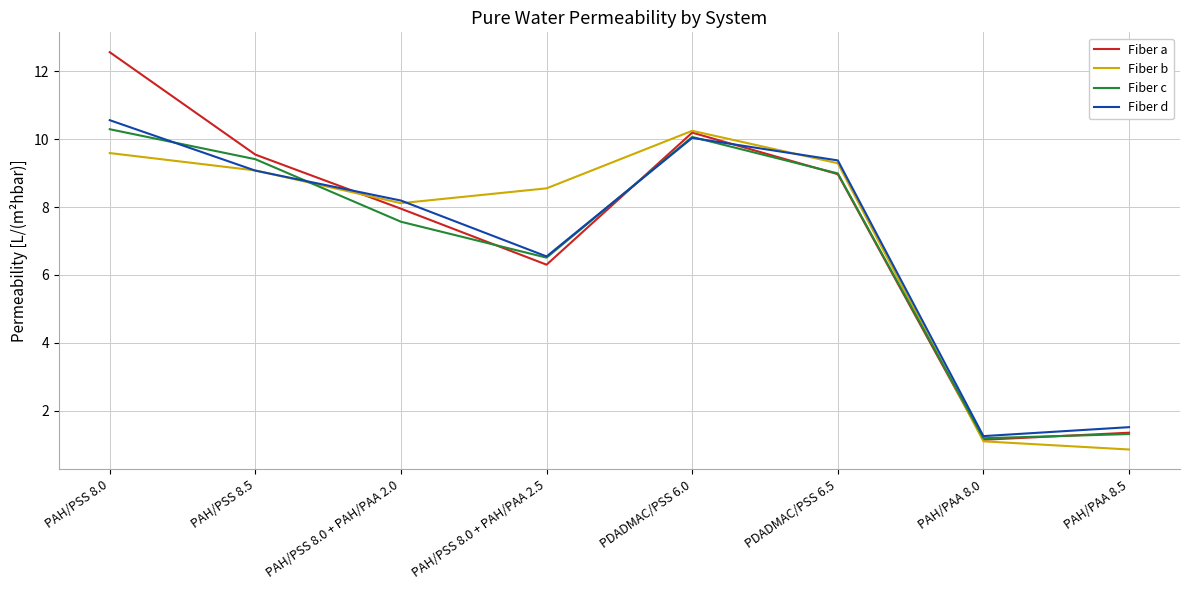

Reading left to right, transcribe all the data shown in this chart.

Fiber a: PAH/PSS 8.0=12.6	PAH/PSS 8.5=9.5	PAH/PSS 8.0 + PAH/PAA 2.0=8.0	PAH/PSS 8.0 + PAH/PAA 2.5=6.3	PDADMAC/PSS 6.0=10.2	PDADMAC/PSS 6.5=9.0	PAH/PAA 8.0=1.1	PAH/PAA 8.5=1.4
Fiber b: PAH/PSS 8.0=9.6	PAH/PSS 8.5=9.1	PAH/PSS 8.0 + PAH/PAA 2.0=8.1	PAH/PSS 8.0 + PAH/PAA 2.5=8.6	PDADMAC/PSS 6.0=10.2	PDADMAC/PSS 6.5=9.3	PAH/PAA 8.0=1.1	PAH/PAA 8.5=0.9
Fiber c: PAH/PSS 8.0=10.3	PAH/PSS 8.5=9.4	PAH/PSS 8.0 + PAH/PAA 2.0=7.6	PAH/PSS 8.0 + PAH/PAA 2.5=6.5	PDADMAC/PSS 6.0=10.1	PDADMAC/PSS 6.5=9.0	PAH/PAA 8.0=1.2	PAH/PAA 8.5=1.3
Fiber d: PAH/PSS 8.0=10.6	PAH/PSS 8.5=9.1	PAH/PSS 8.0 + PAH/PAA 2.0=8.2	PAH/PSS 8.0 + PAH/PAA 2.5=6.5	PDADMAC/PSS 6.0=10.0	PDADMAC/PSS 6.5=9.4	PAH/PAA 8.0=1.3	PAH/PAA 8.5=1.5